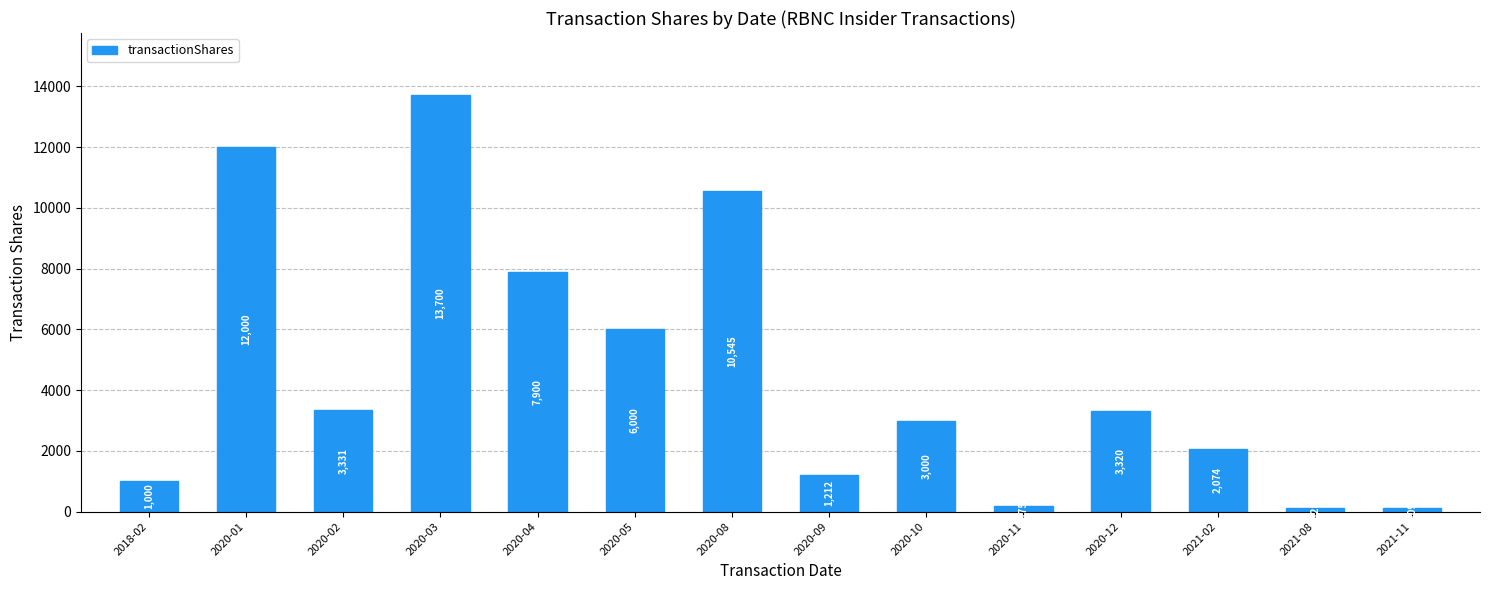

What is the change in value from 2020-05 to 2020-11?

-5825